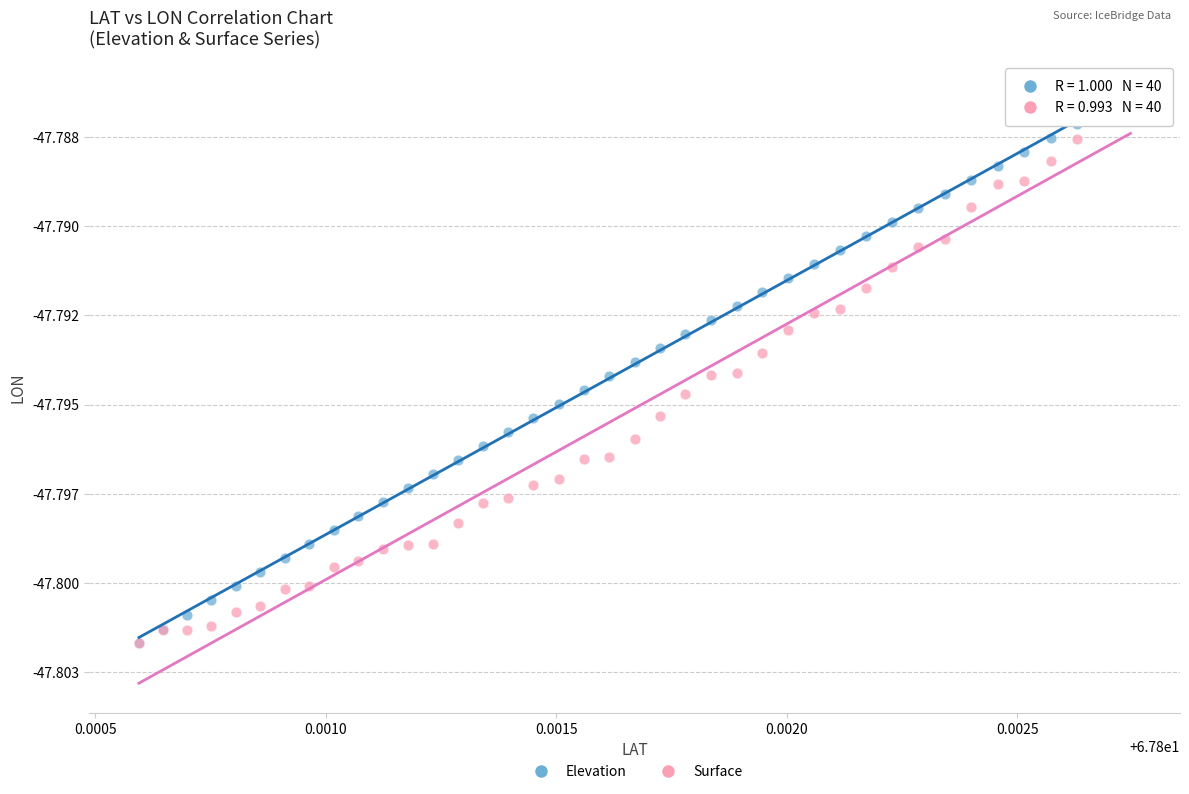

What are all the series names shown in the legend?

Elevation, Surface